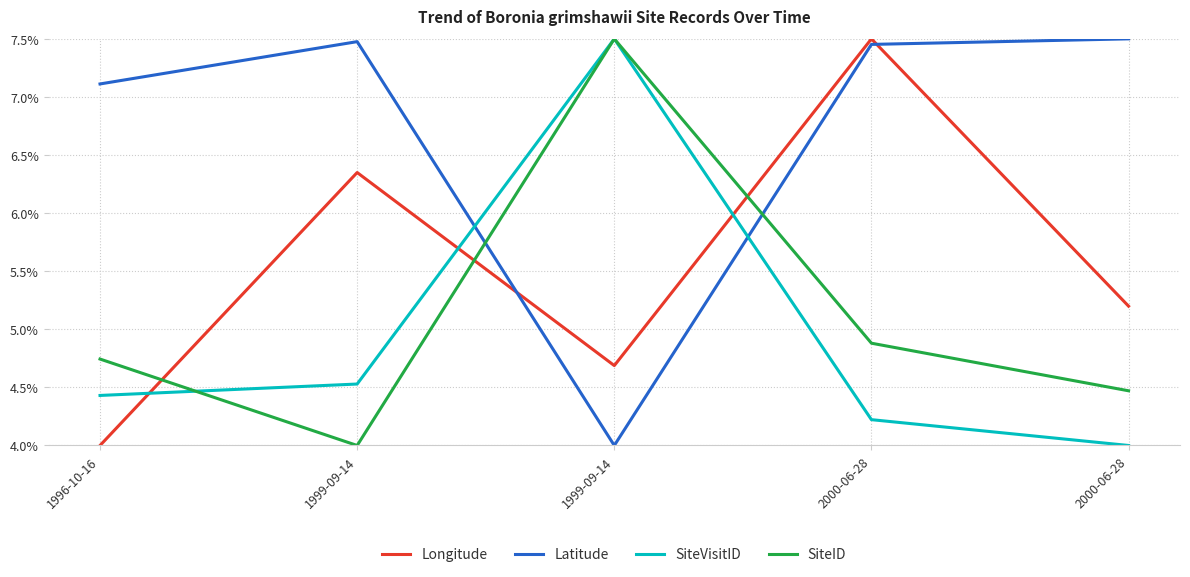

Reading left to right, extract all data points from this chart.

Longitude: 4.0	6.3	4.7	7.5	5.2
Latitude: 7.1	7.5	4.0	7.5	7.5
SiteVisitID: 4.4	4.5	7.5	4.2	4.0
SiteID: 4.7	4.0	7.5	4.9	4.5